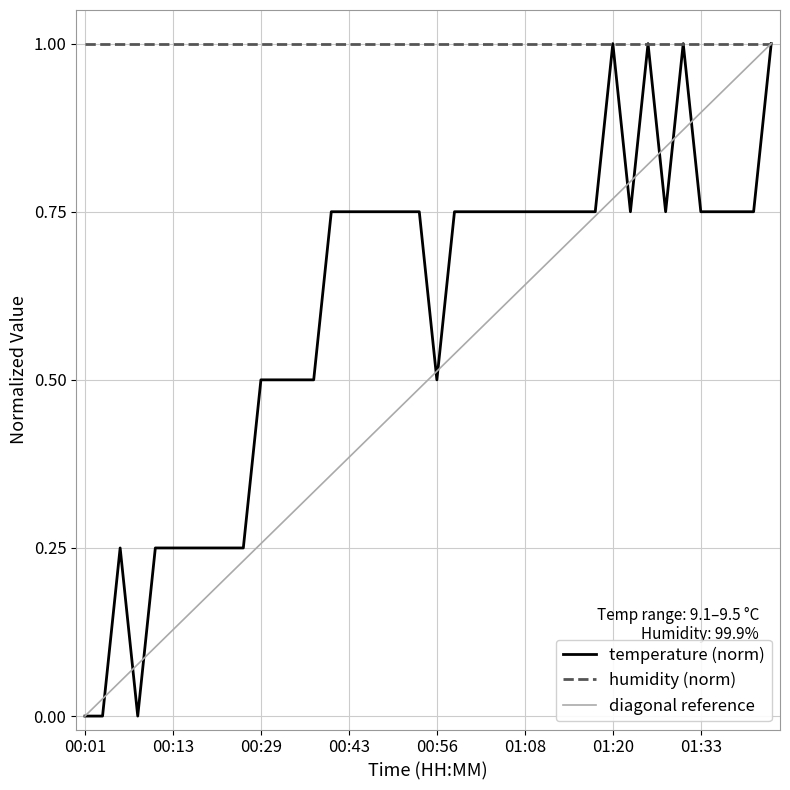

Rank the categories by value from lowest to highest.

00:01, 00:03, 00:08, 00:06, 00:11, 00:13, 00:16, 00:18, 00:21, 00:24, 00:29, 00:32, 00:35, 00:37, 00:56, 00:40, 00:43, 00:46, 00:48, 00:51, 00:53, 00:58, 01:01, 01:03, 01:06, 01:08, 01:11, 01:13, 01:15, 01:18, 01:23, 01:28, 01:33, 01:35, 01:37, 01:40, 01:20, 01:25, 01:30, 01:42